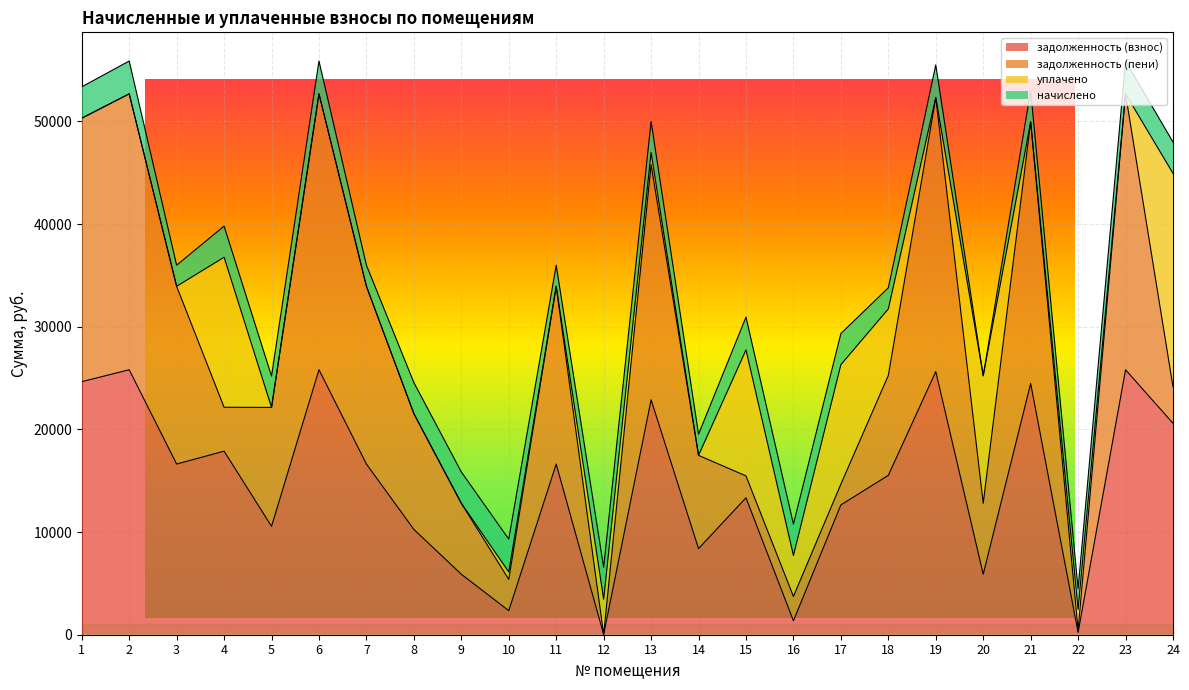

Reading right to left, list all the values displayed in this chart.

задолженность (взнос): 24=20595.5	23=25808.9	22=224.0	21=24472.0	20=5893.6	19=25634.5	18=15523.4	17=12646.5	16=1356.8	15=13337.4	14=8391.1	13=22878.0	12=30.3	11=16624.6	10=2344.6	9=5893.6	8=10259.4	7=16624.6	6=25808.9	5=10561.6	4=17878.6	3=16624.6	2=25808.9	1=24646.3
задолженность (пени): 24=3551.1	23=26874.5	22=224.0	21=25482.4	20=6911.2	19=26692.9	18=9730.6	17=2020.8	16=2374.4	15=2131.2	14=9077.5	13=22910.4	12=0.0	11=17311.0	10=3046.2	9=6911.2	8=11269.8	7=17311.0	6=26874.5	5=11579.2	4=4275.6	3=17311.0	2=26874.5	1=25663.9
уплачено: 24=20792.3	23=0.0	22=2017.8	21=0.0	20=12419.2	19=0.0	18=6479.2	17=11636.1	16=3985.6	15=12271.8	14=0.0	13=1183.0	12=3424.1	11=0.0	10=724.0	9=0.0	8=0.0	7=0.0	6=0.0	5=0.0	4=14613.4	3=0.0	2=0.0	1=0.0
начислено: 24=3045.6	23=3196.8	22=2016.0	21=3031.2	20=-3280.8	19=3175.2	18=2059.2	17=3031.2	16=3052.8	15=3196.8	14=2059.2	13=3031.2	12=3110.4	11=2059.2	10=3196.8	9=3052.8	8=3031.2	7=2059.2	6=3196.8	5=3052.8	4=3031.2	3=2059.2	2=3196.8	1=3052.8